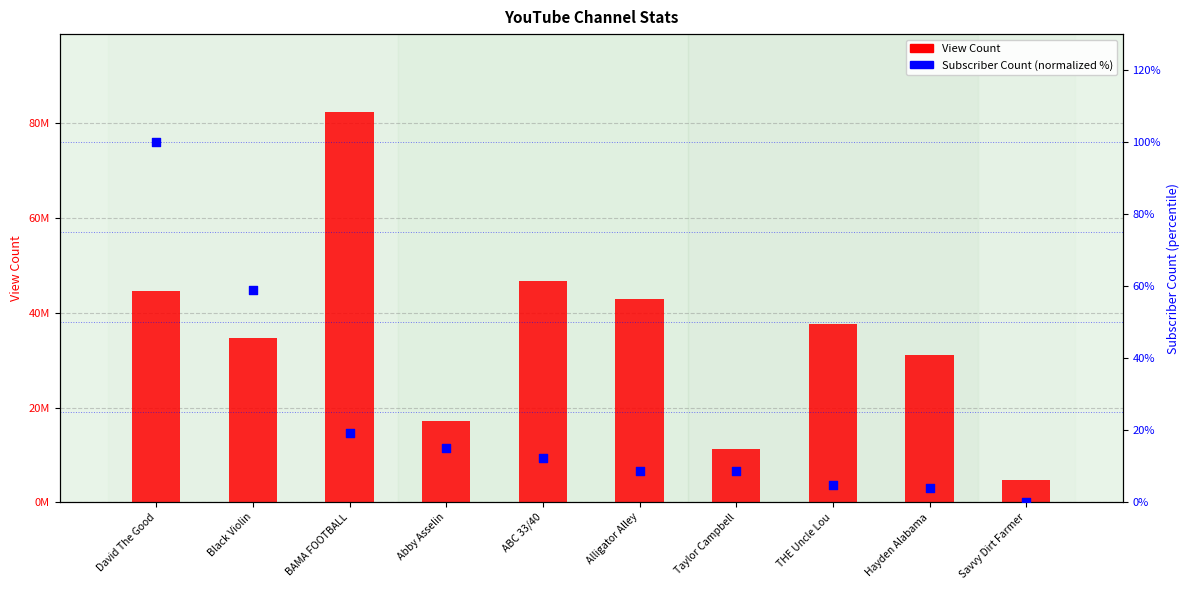

What is the total value across all series at BAMA FOOTBALL?

82401004.3